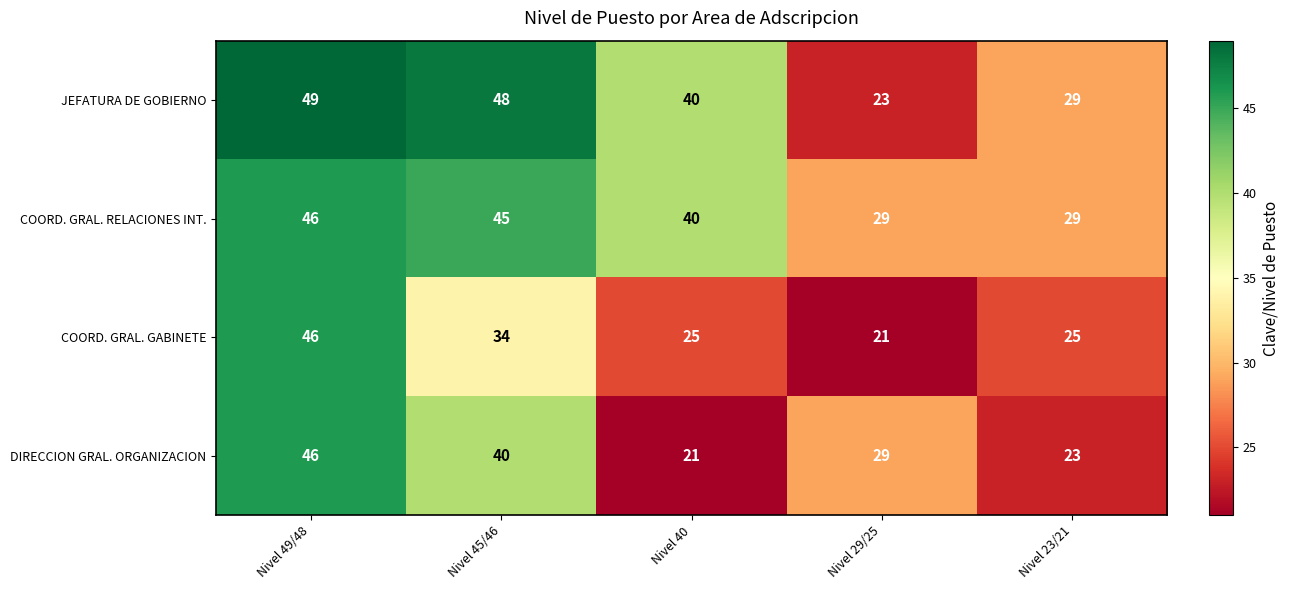

At which category does the chart reach its peak across all series?

Nivel 49/48